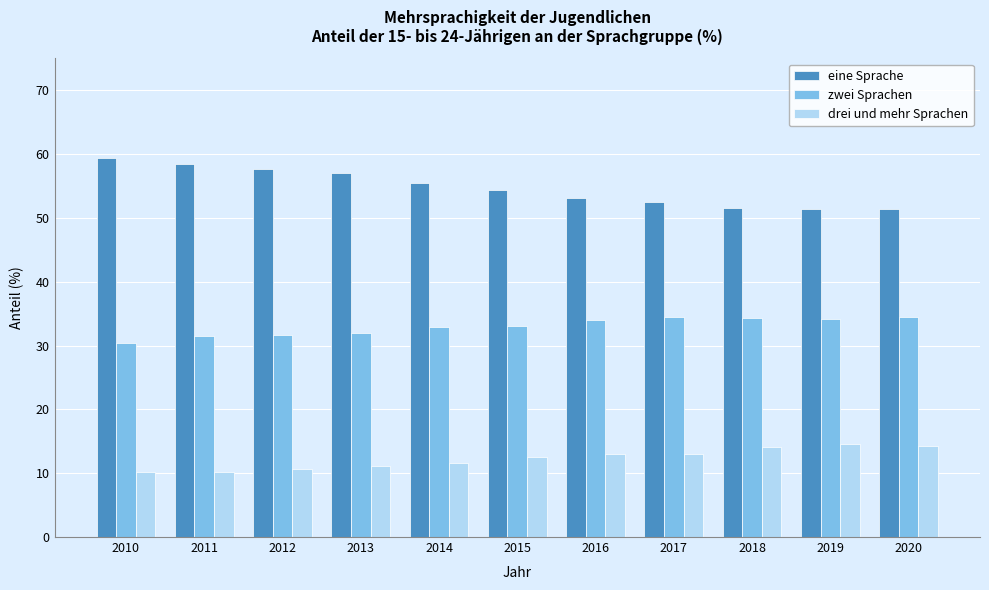

What is the maximum value shown in the chart?

59.4